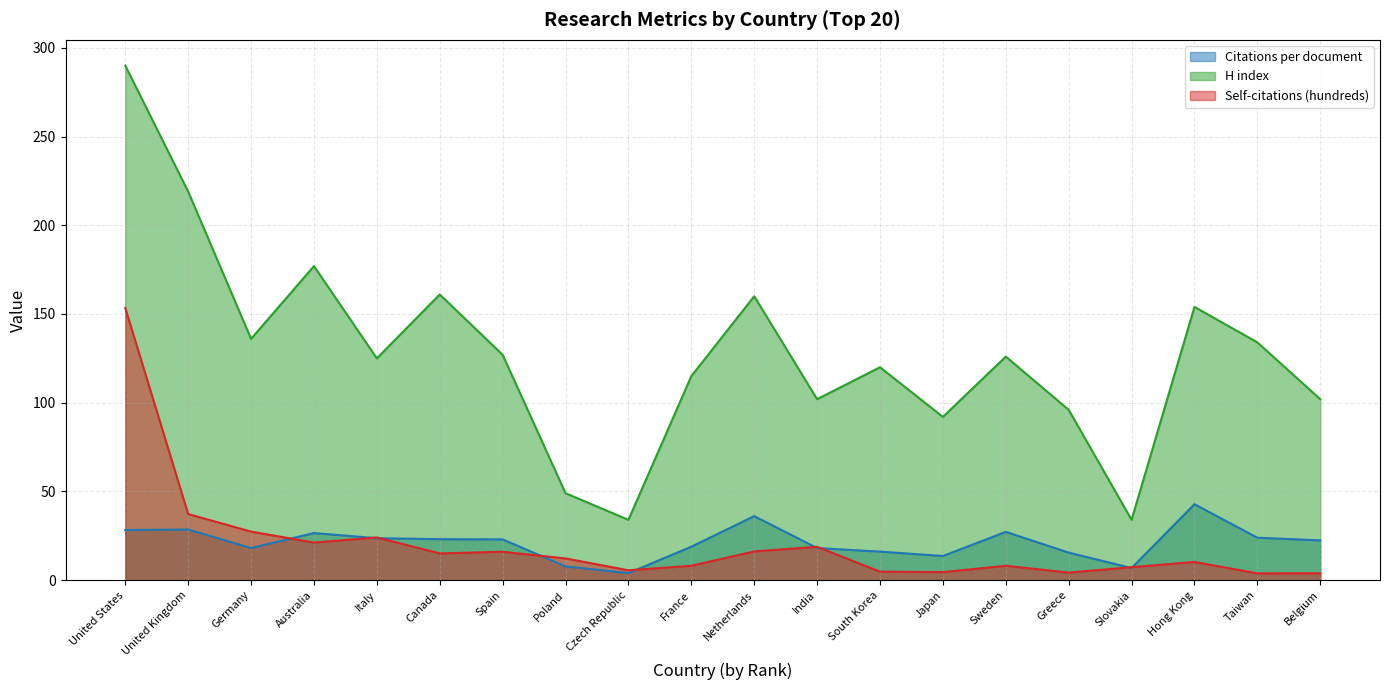

At which label does Citations per document reach its peak?

Hong Kong